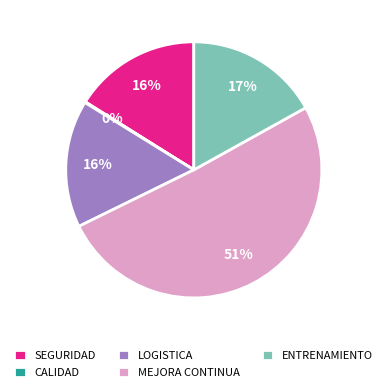

To the nearest percent, what is the average slice percentage?

20%